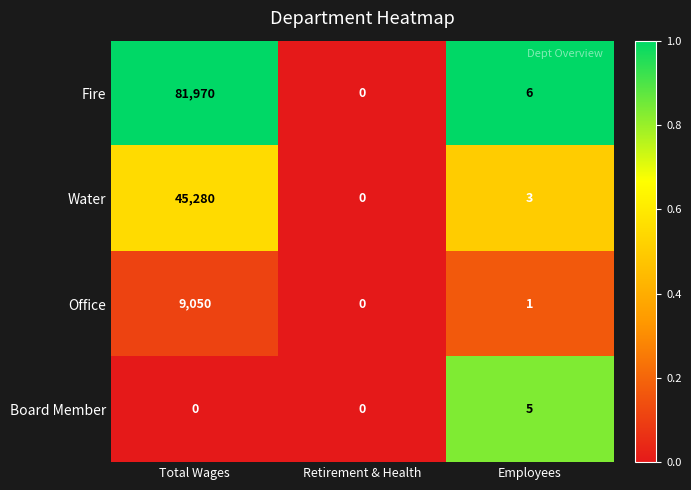

List the series in order of their peak value, highest first.

Fire, Water, Office, Board Member